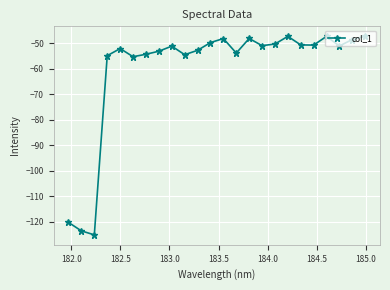

True or false: the data has more than 1 interior local peaks.

True